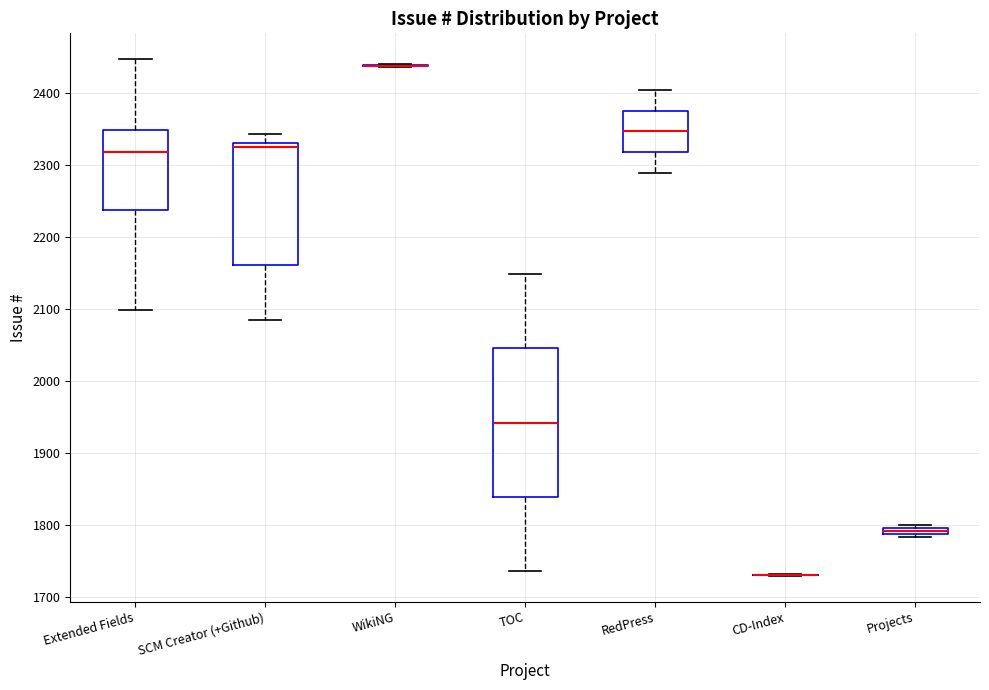

Which box is the tallest, from its lower edge to its upper edge?

TOC